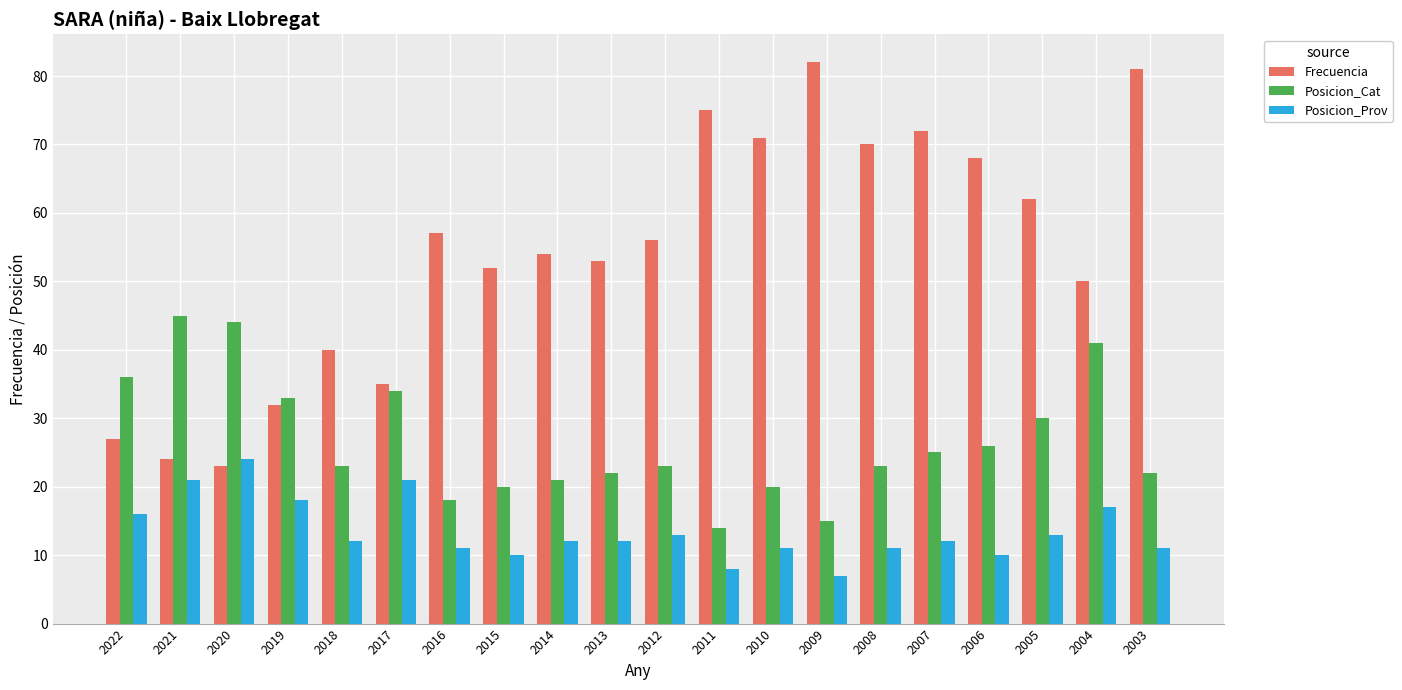

What are all the series names shown in the legend?

Frecuencia, Posicion_Cat, Posicion_Prov